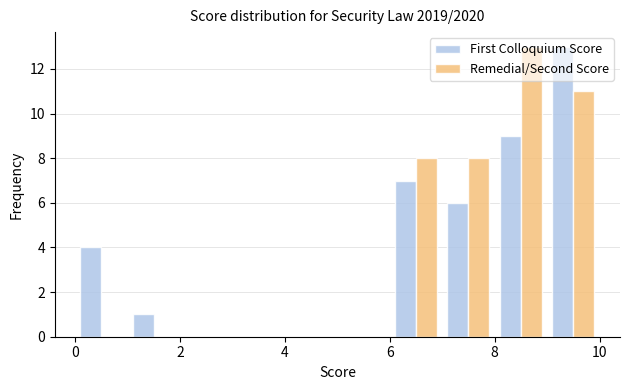

Reading left to right, list every range on the x-axis with the height of the bar of each series over it. The values are not printed on the chart, so give them approximately, as read against the axis.

0 to 1: First Colloquium Score=4	Remedial/Second Score=0
1 to 2: First Colloquium Score=1	Remedial/Second Score=0
2 to 3: First Colloquium Score=0	Remedial/Second Score=0
3 to 4: First Colloquium Score=0	Remedial/Second Score=0
4 to 5: First Colloquium Score=0	Remedial/Second Score=0
5 to 6: First Colloquium Score=0	Remedial/Second Score=0
6 to 7: First Colloquium Score=7	Remedial/Second Score=8
7 to 8: First Colloquium Score=6	Remedial/Second Score=8
8 to 9: First Colloquium Score=9	Remedial/Second Score=13
9 to 10: First Colloquium Score=13	Remedial/Second Score=11